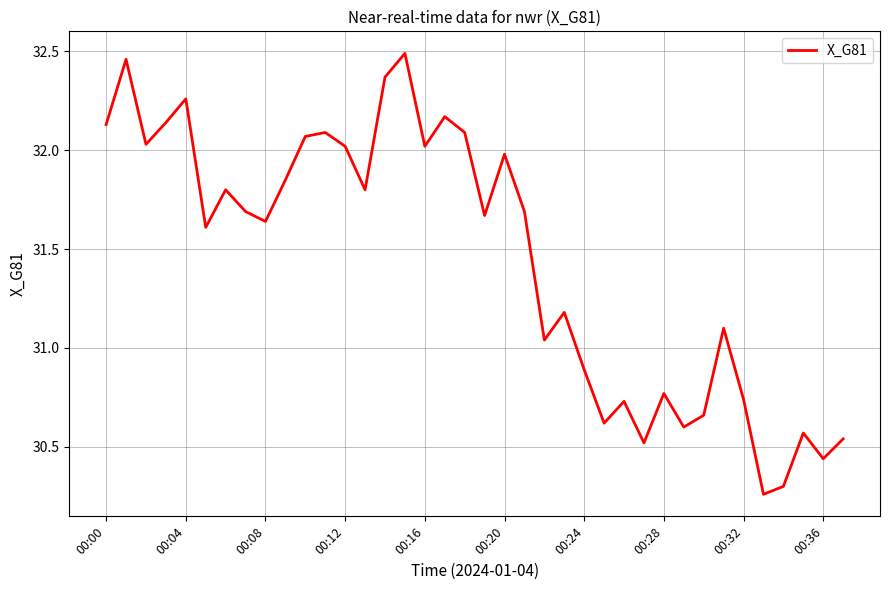

How many interior local peaks (higher than both neighbors) does the data have?

12